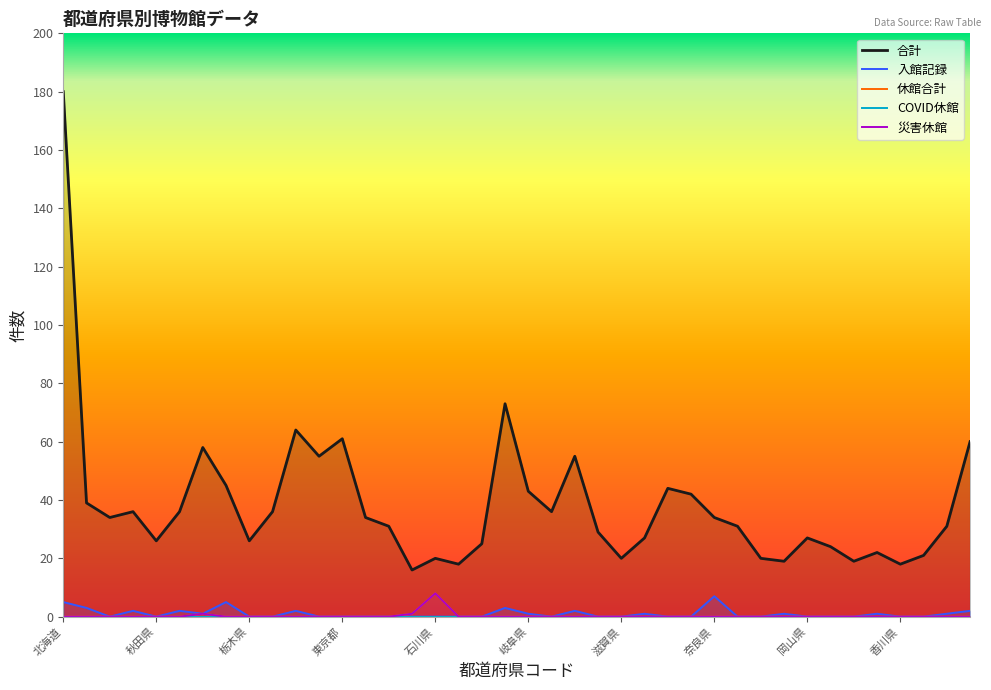

What is the difference between the highest and lowest values at 富山県?

16